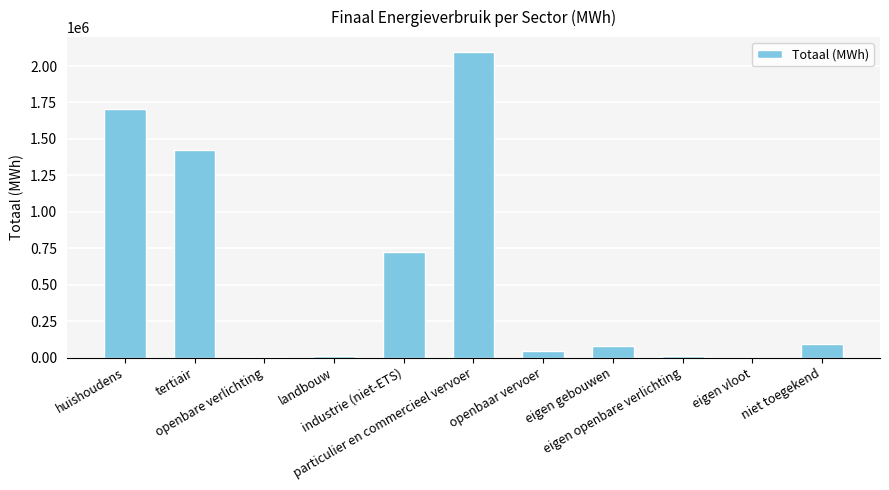

Are the bars horizontal?

No